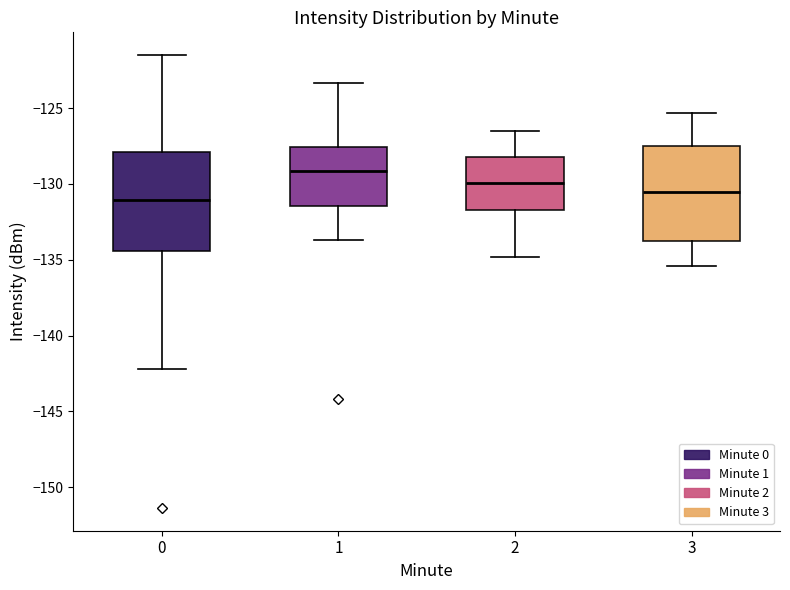

Reading left to right, transcribe this box plot: for each box, give where its median line is, the range the box spans, and where its two whiskers end, as read against the y-axis. The values are not printed on the chart, so give them approximately, as read against the axis.

0: median -131.0, box -134.5 to -128.0, whiskers -142.0 to -121.5
1: median -129.0, box -131.5 to -127.5, whiskers -133.5 to -123.5
2: median -130.0, box -131.5 to -128.0, whiskers -135.0 to -126.5
3: median -130.5, box -133.5 to -127.5, whiskers -135.5 to -125.5